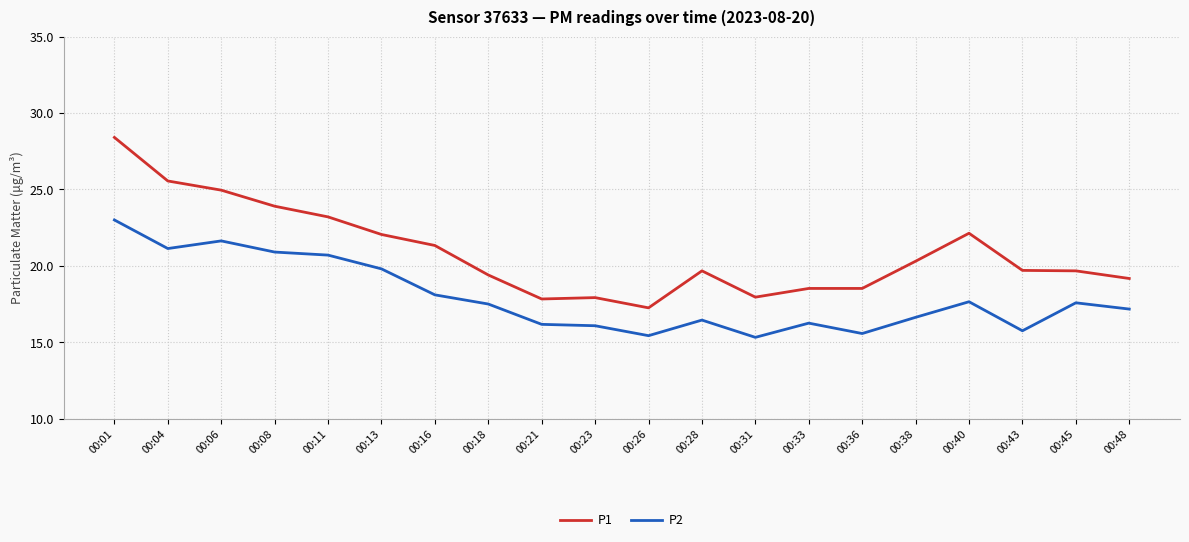

Which series has the widest spread of values?

P1